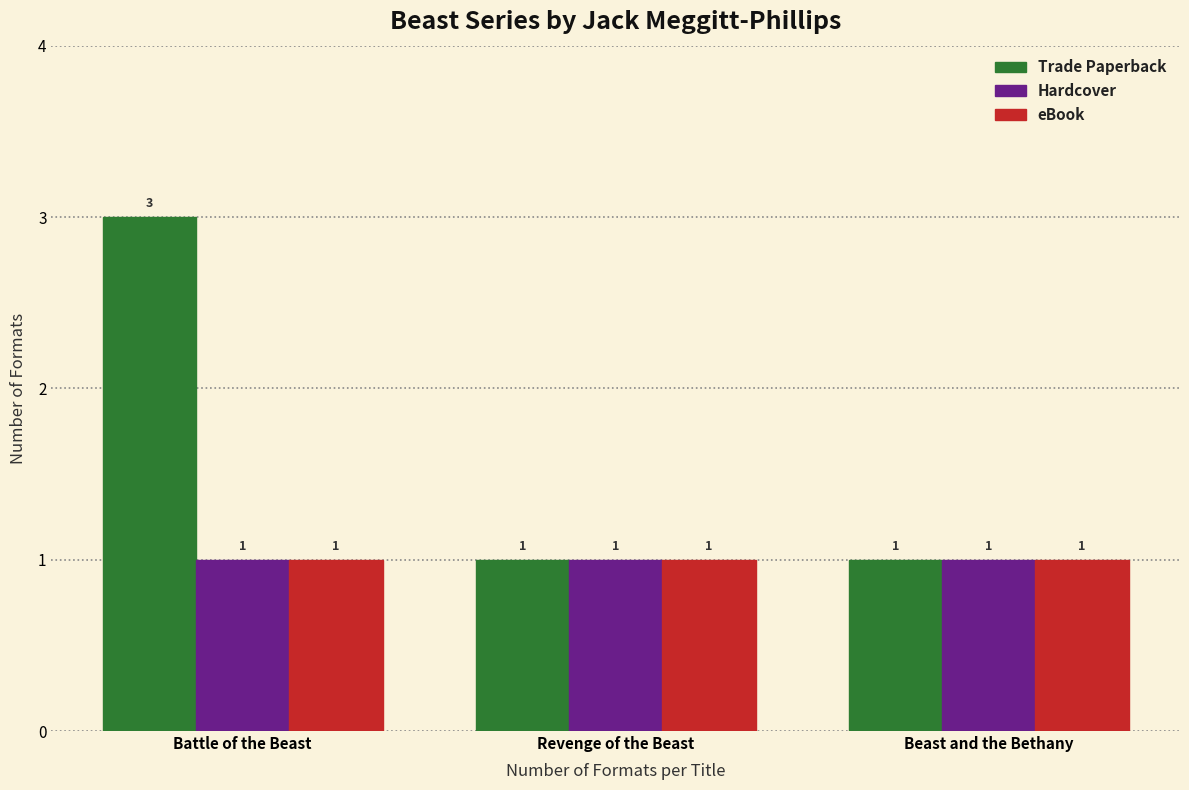

How many groups of bars are there?

3